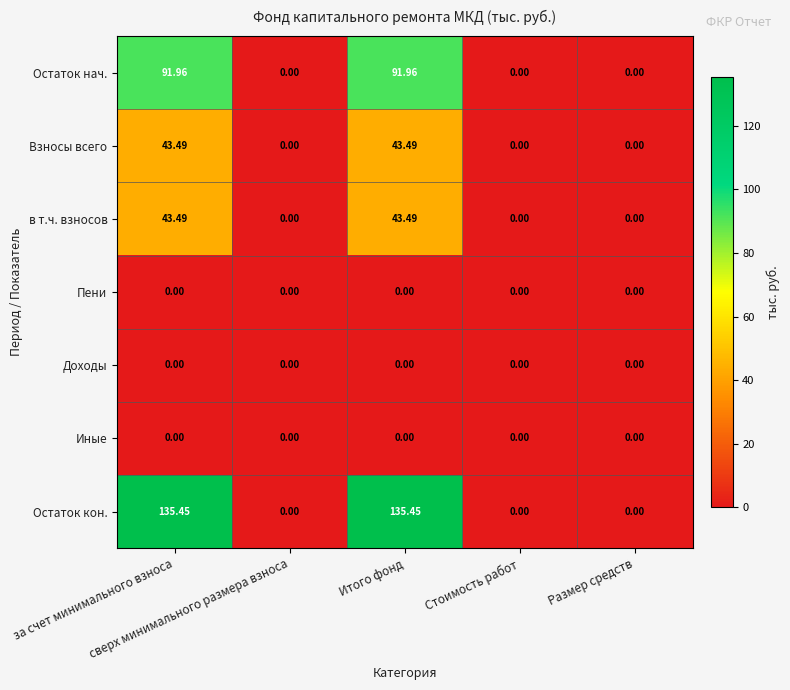

Which series has the widest spread of values?

Остаток кон.